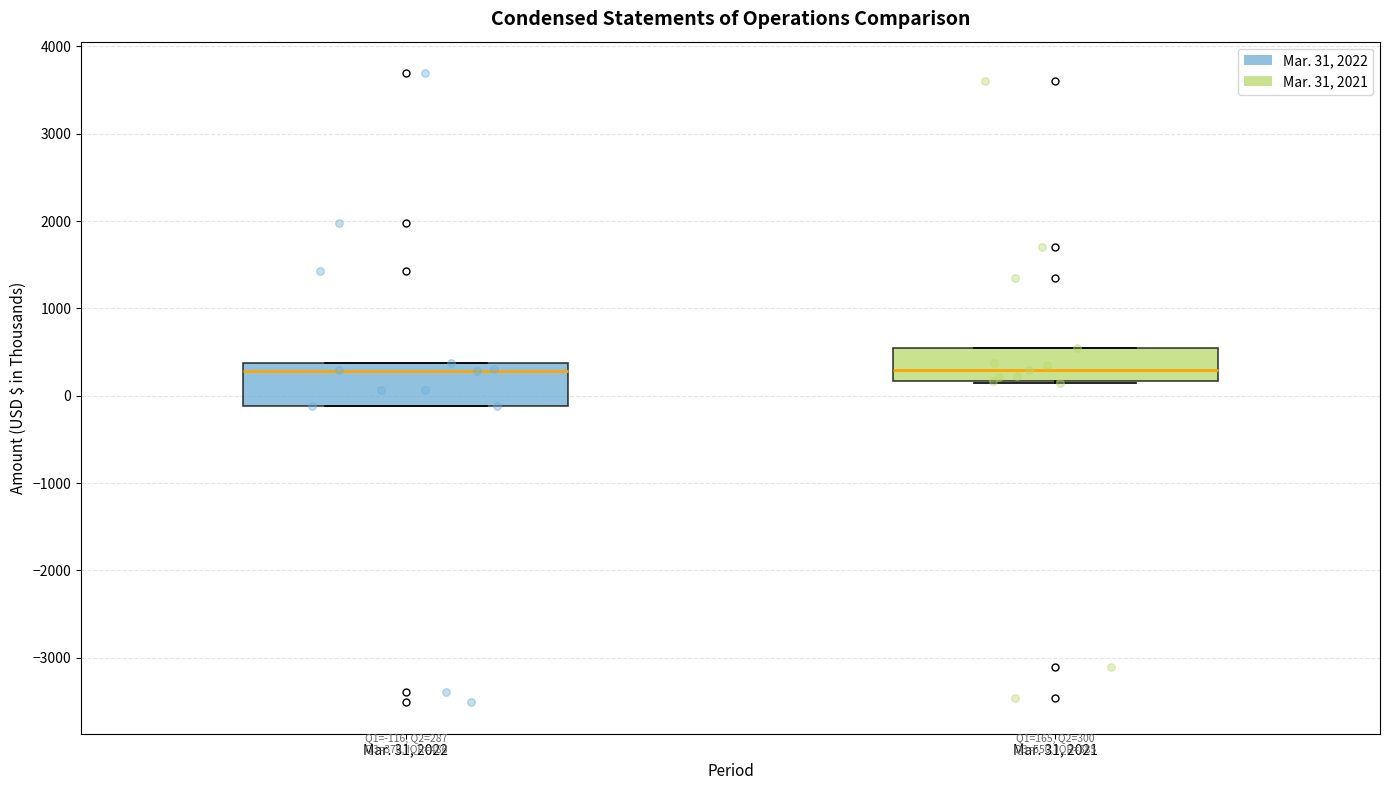

Which box is the tallest, from its lower edge to its upper edge?

Mar. 31, 2022